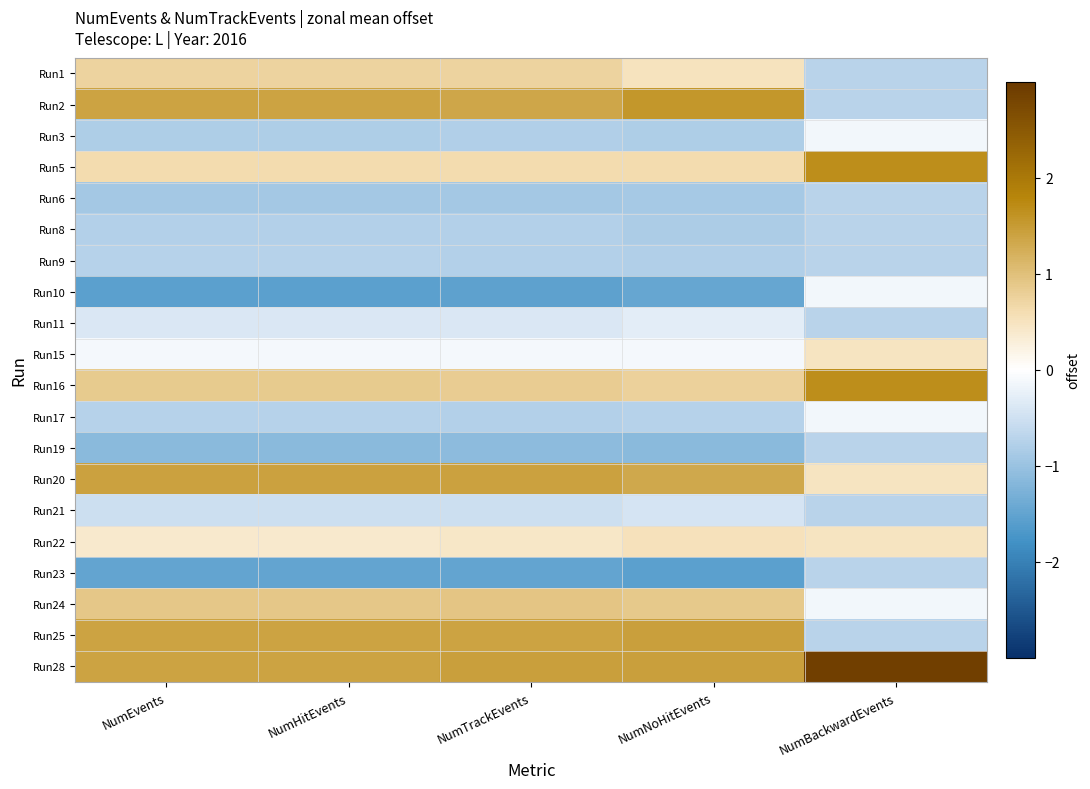

Which has a higher value, NumNoHitEvents or NumEvents?

NumEvents